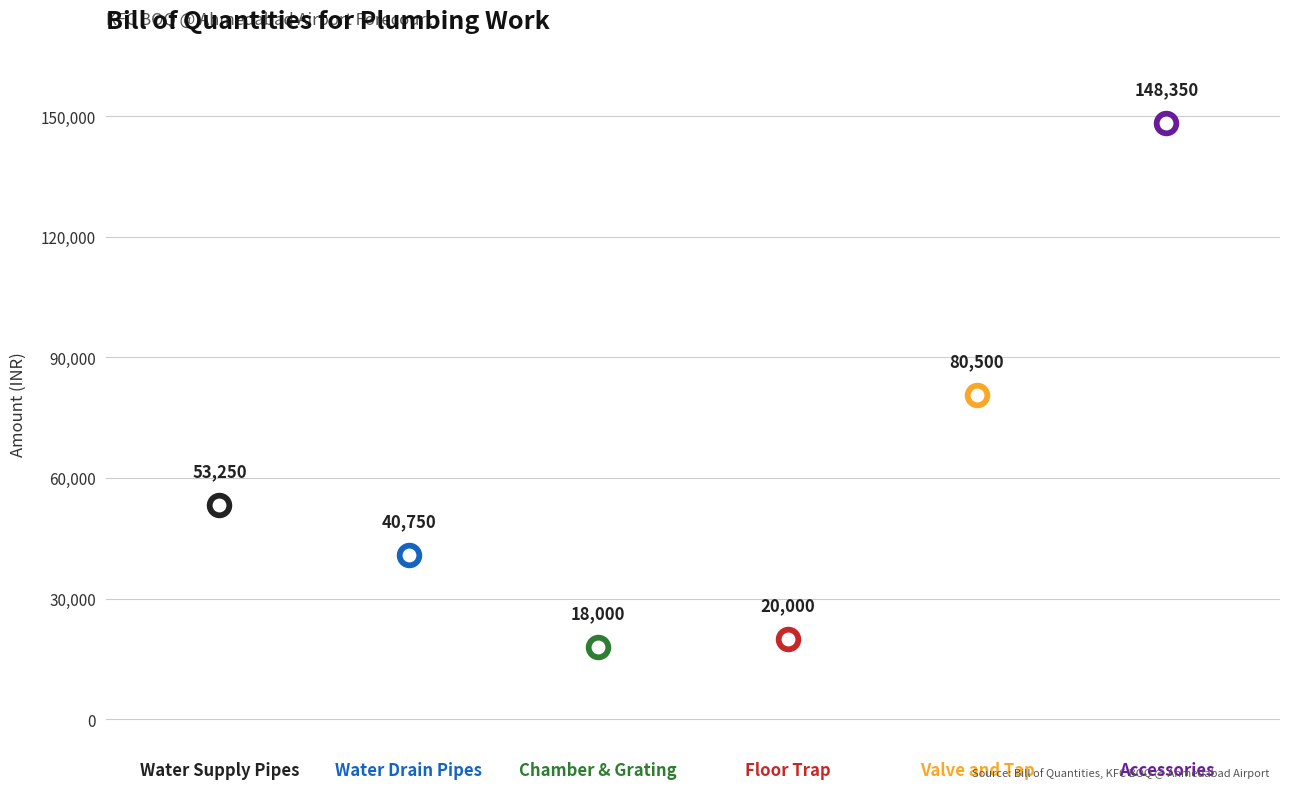

What is the ratio of the value at Chamber & Grating to the value at Accessories?

0.1